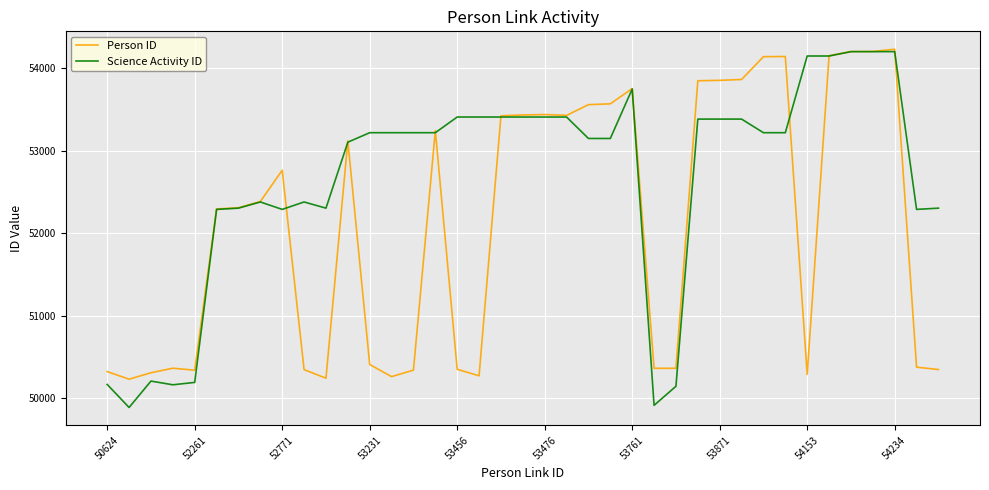

Which series has the widest spread of values?

Science Activity ID